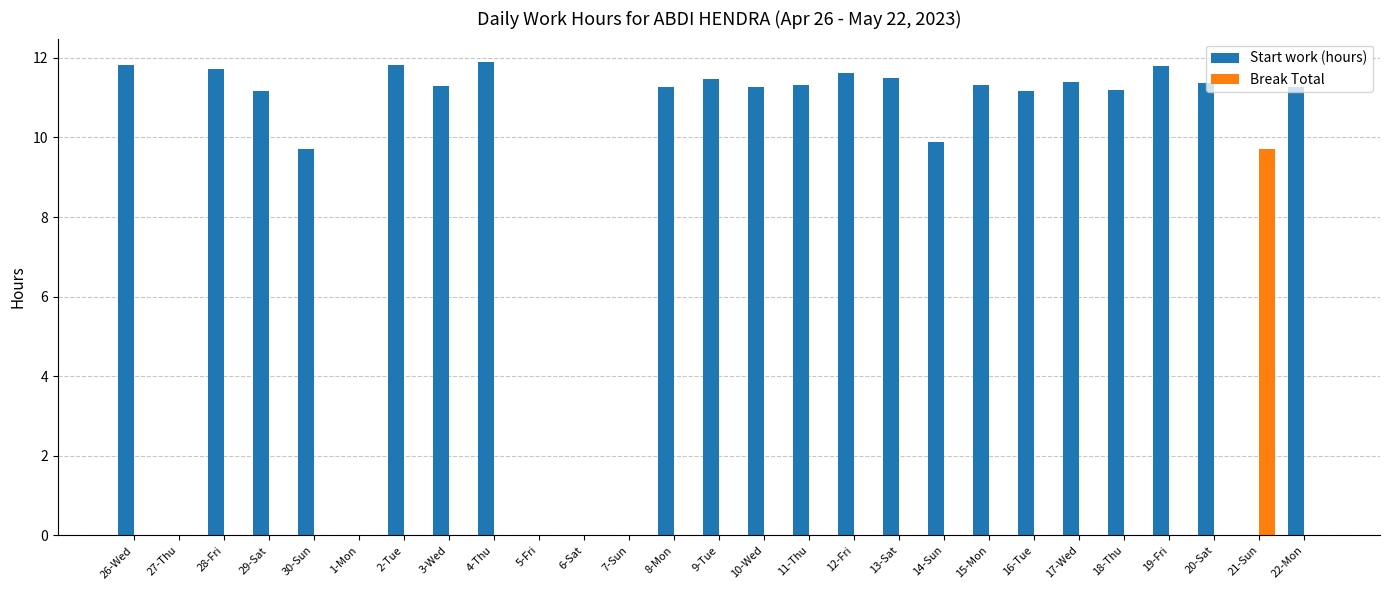

How many groups of bars are there?

27